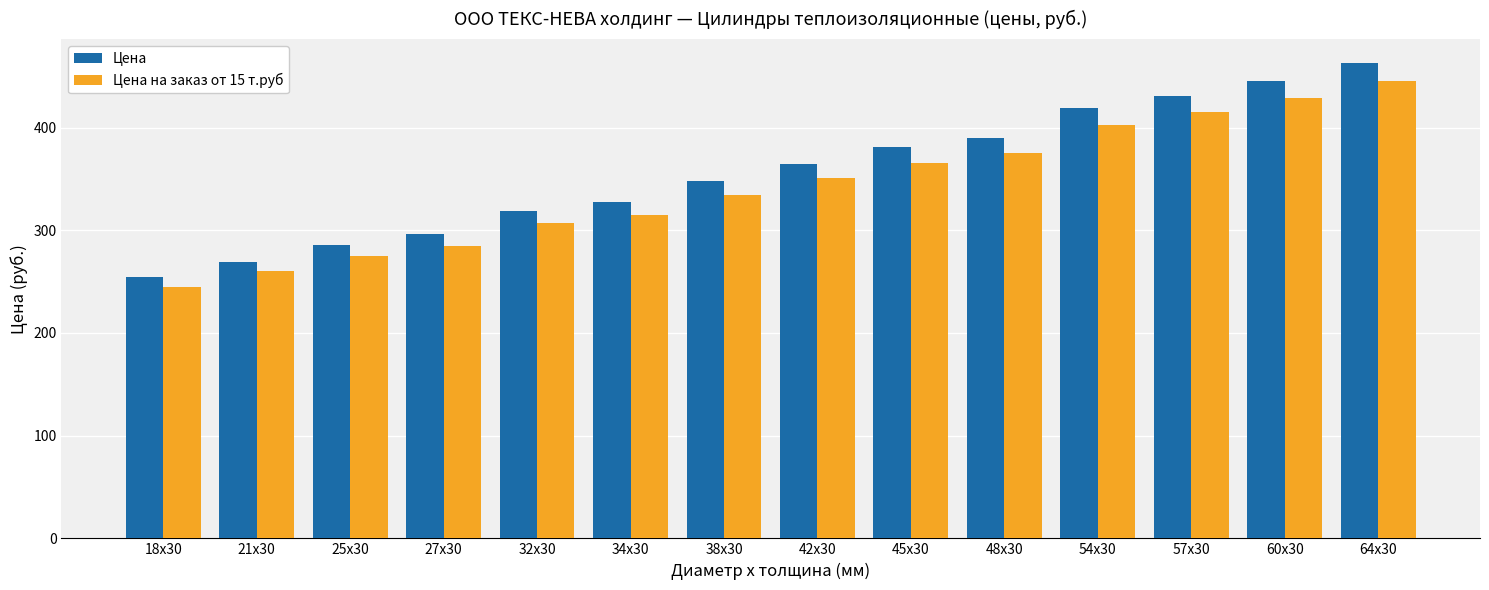

Reading right to left, list all the values displayed in this chart.

Цена: 64x30=463	60x30=445	57x30=431	54x30=419	48x30=390	45x30=381	42x30=365	38x30=348	34x30=328	32x30=319	27x30=296	25x30=286	21x30=269	18x30=255
Цена на заказ от 15 т.руб: 64x30=445	60x30=429	57x30=415	54x30=403	48x30=375	45x30=366	42x30=351	38x30=334	34x30=315	32x30=307	27x30=285	25x30=275	21x30=260	18x30=245